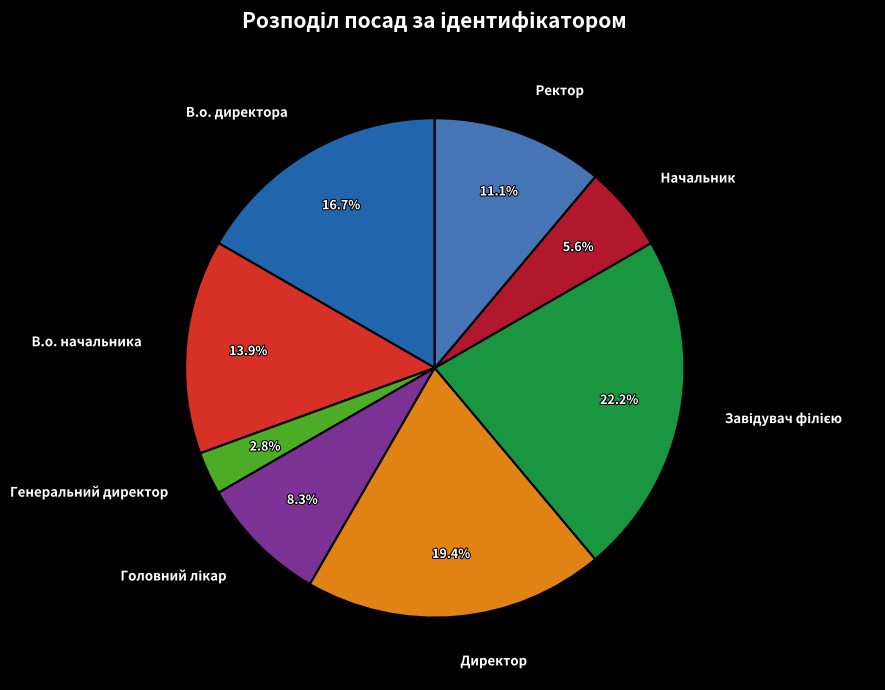

Is the sum of Ректор and Начальник greater than half?

No